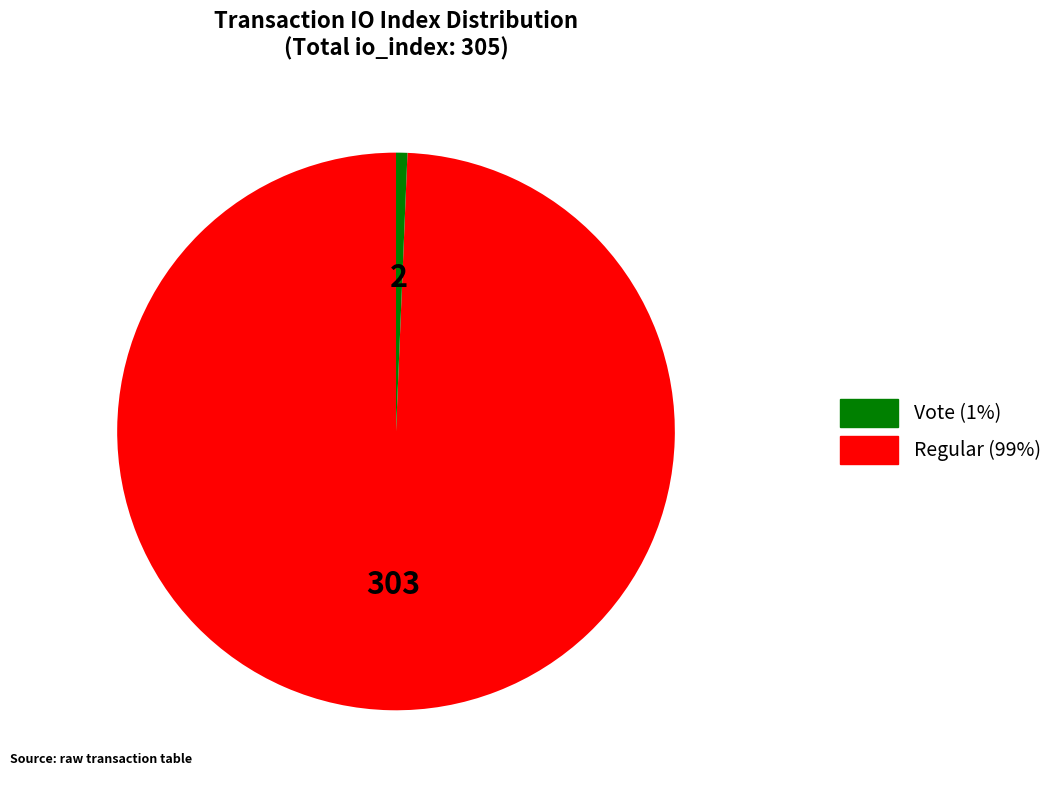

Is there a majority slice in this chart?

Yes